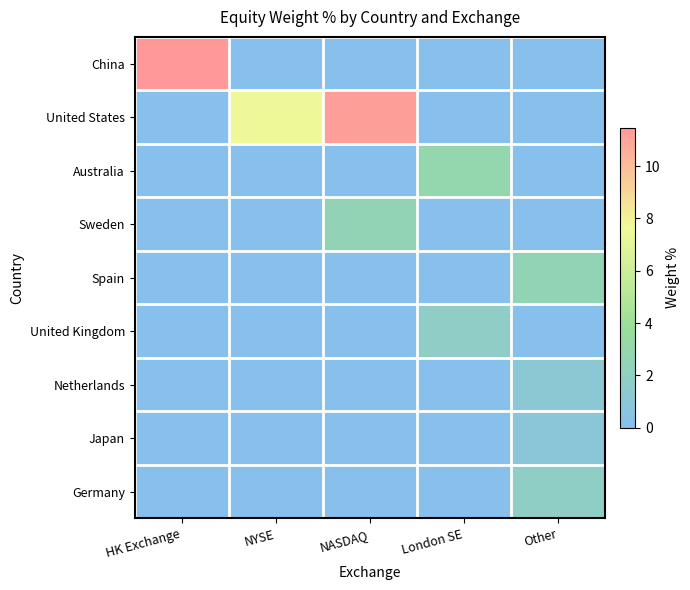

At which category does the chart reach its peak across all series?

HK Exchange